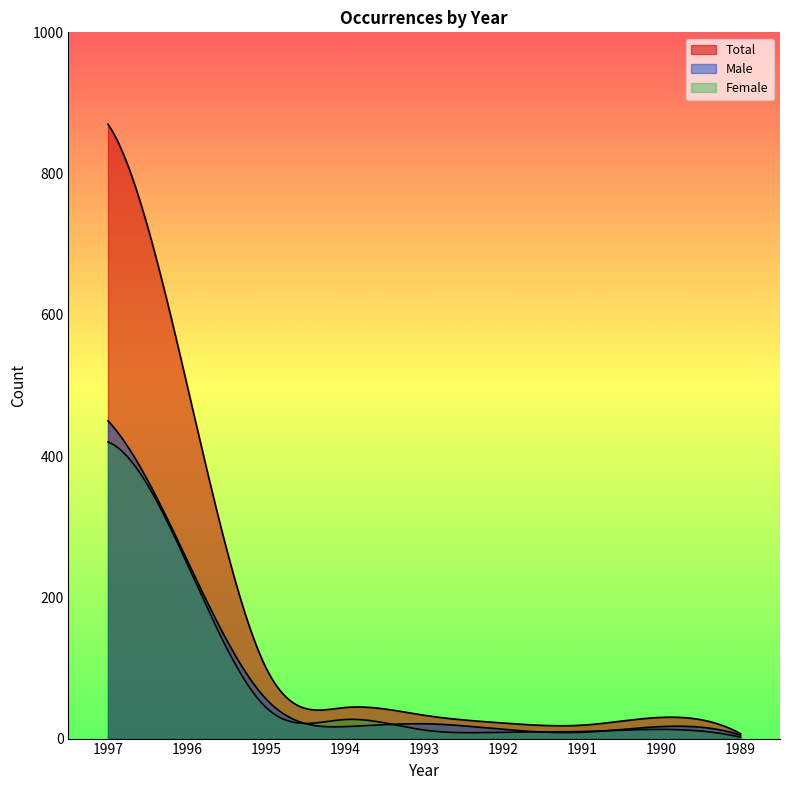

What is the difference between the highest and lowest values at 1992?

13